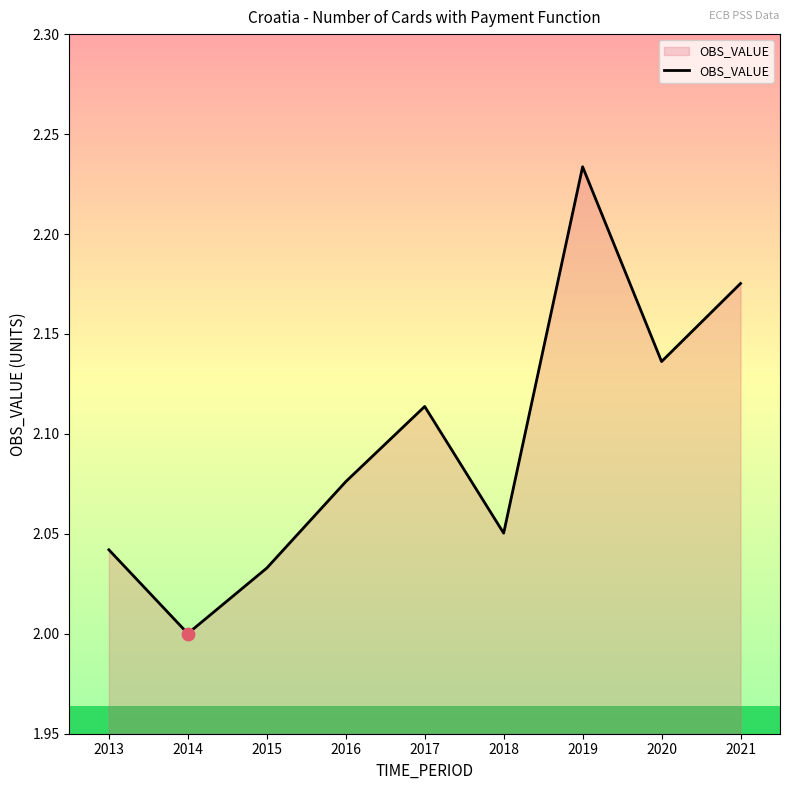

Between 2019 and 2017, which is larger?

2019